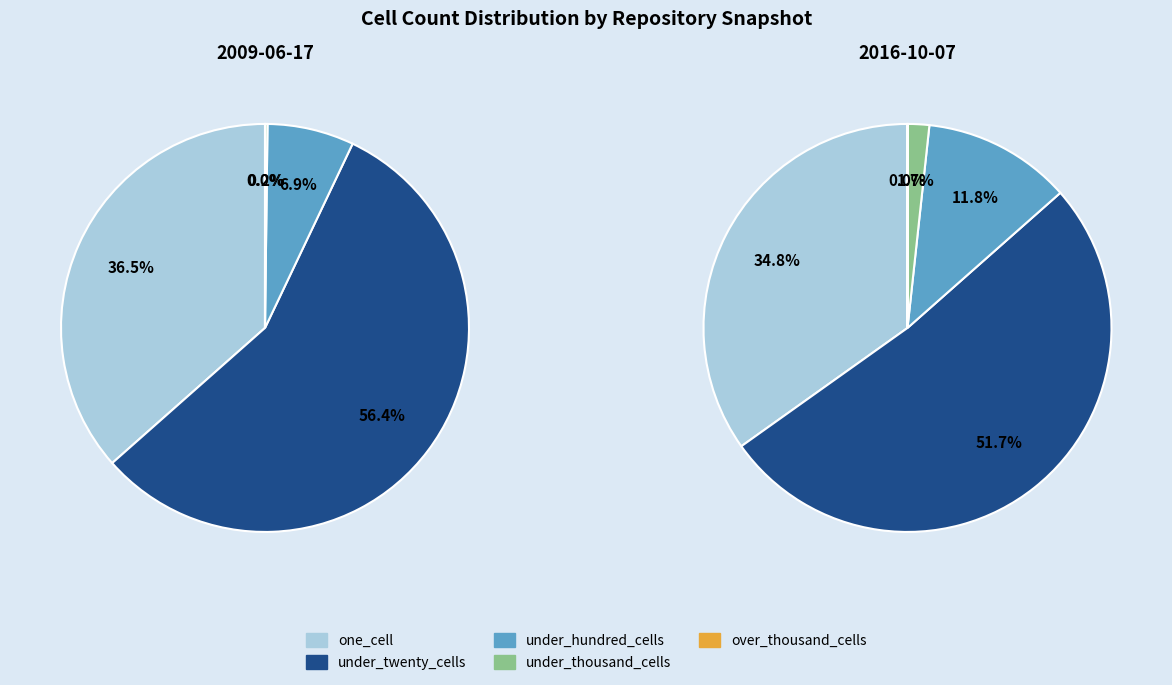

What is the largest slice in the pie chart?

under_twenty_cells